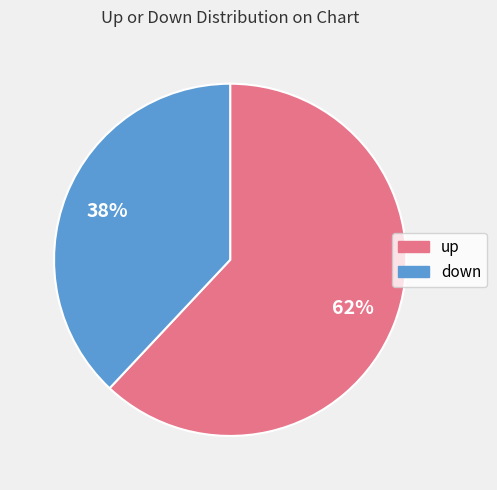

Approximately how many times larger is the value at up compared to down?

1.6